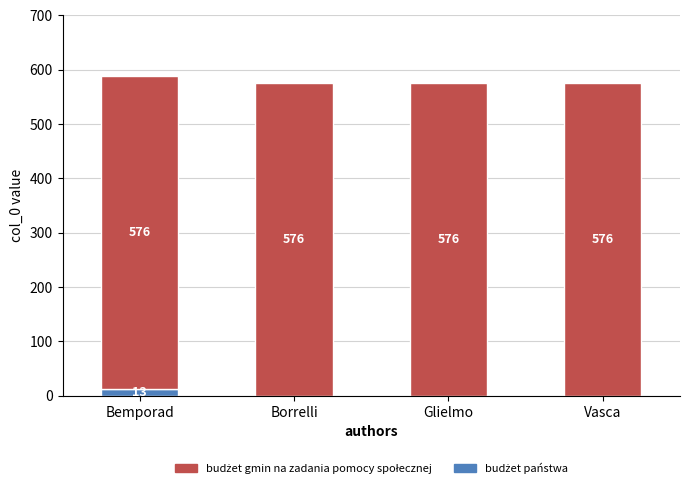

At which category is the sum across all series the highest?

Bemporad